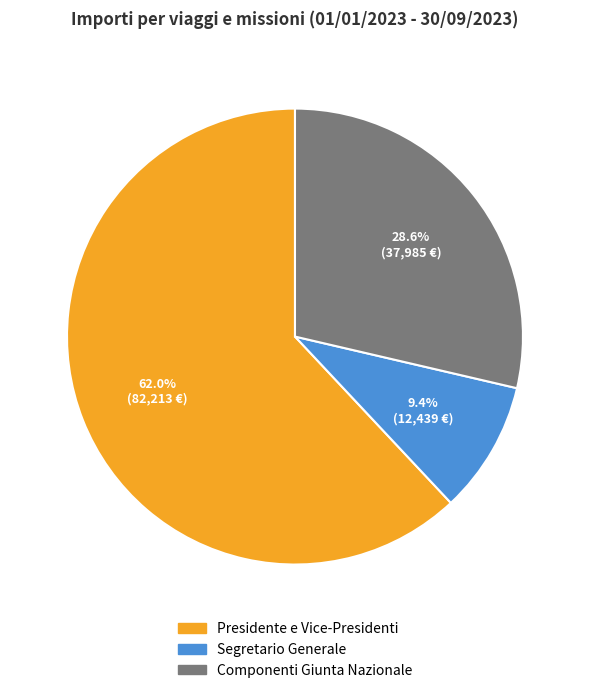

Is it true that Componenti Giunta Nazionale is 29% of the pie?

True